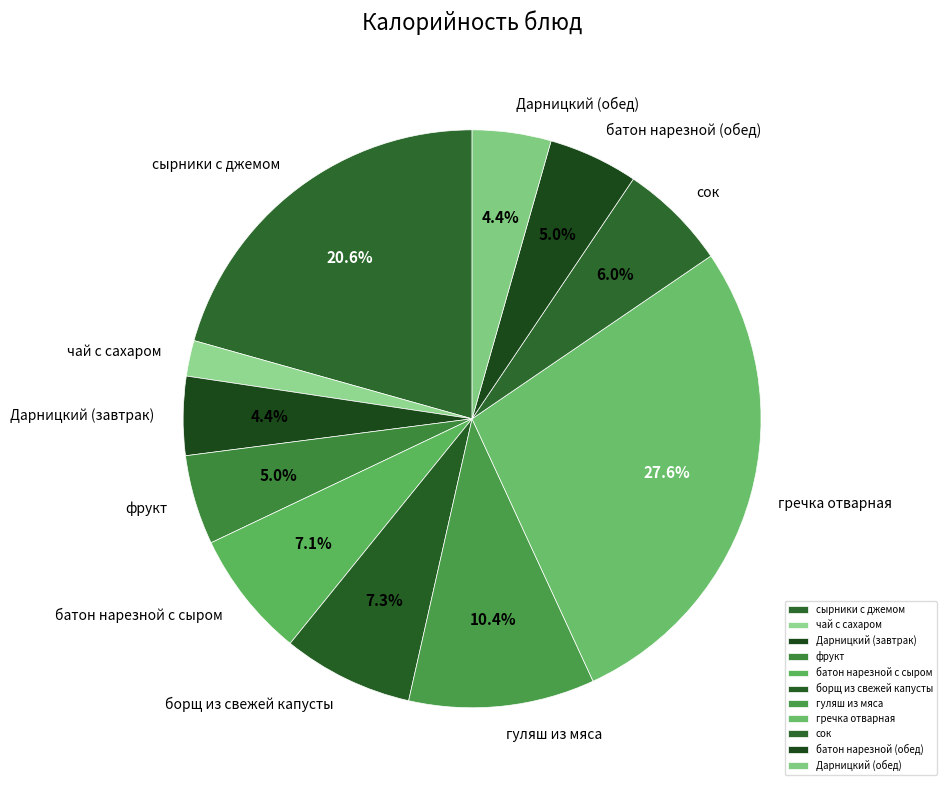

To the nearest percent, what percentage of the pie is сок?

6%